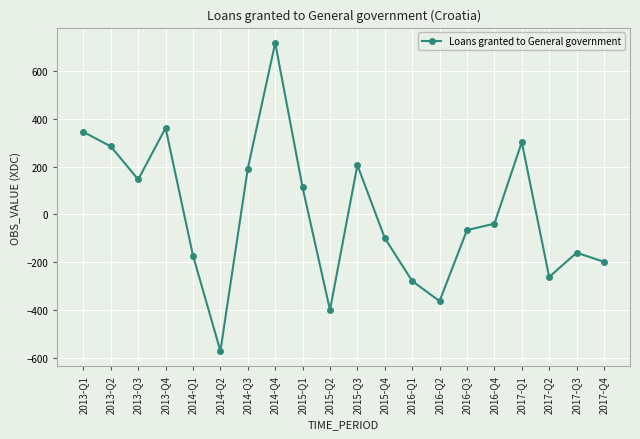

What is the label of the 15th point from the right?

2014-Q2